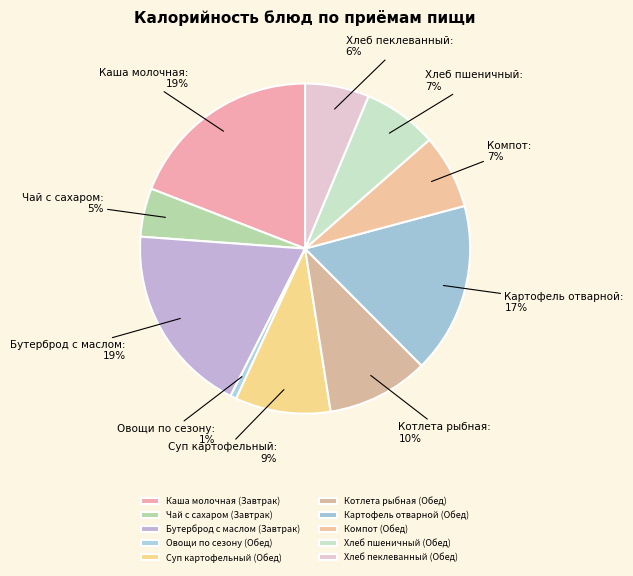

To the nearest percent, what portion does Овощи по сезону (Обед) represent?

1%